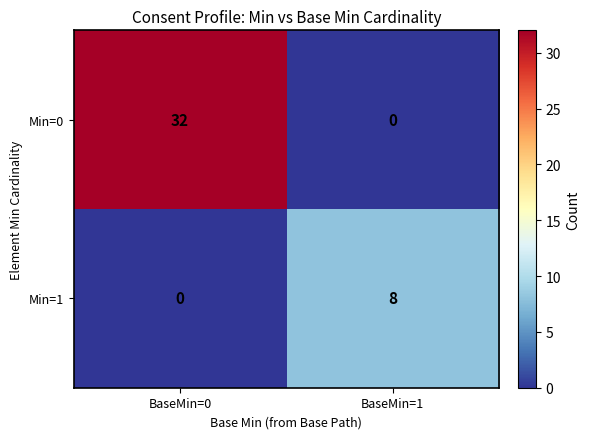

What is the difference between the maximum and minimum values in the Min=0 series?

32